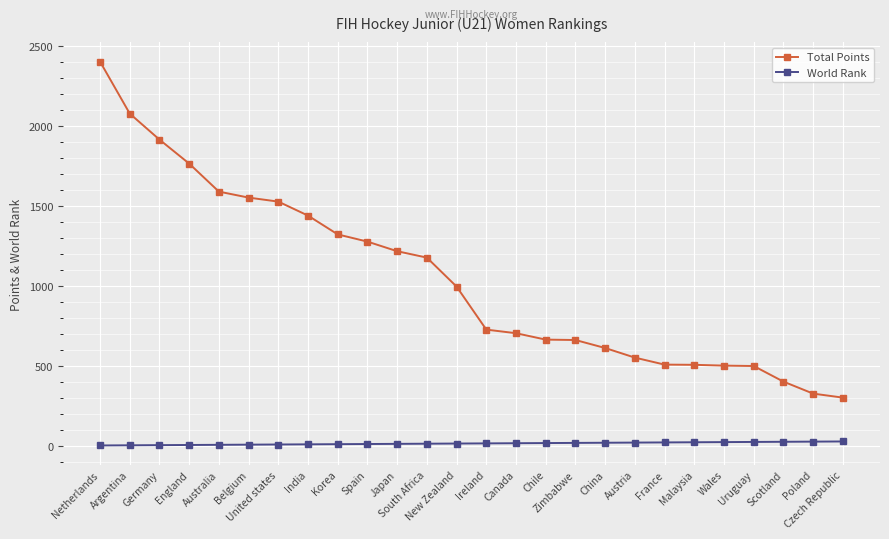

What is the total value across all series at Spain?

1285.0